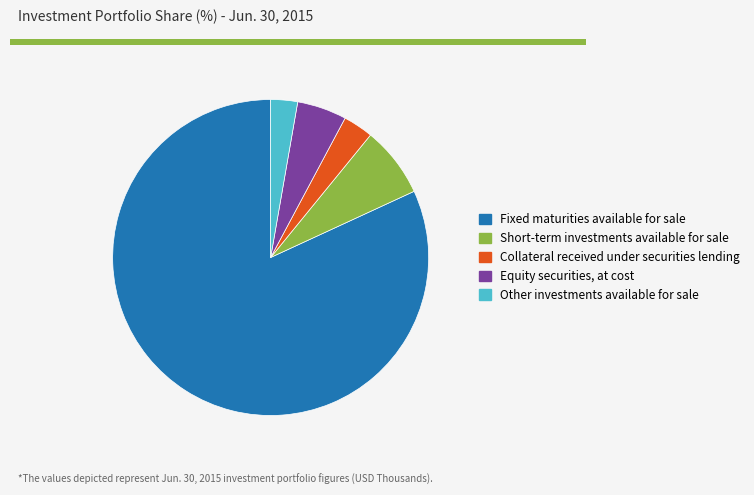

What is the ratio of the value at Collateral received under securities lending to the value at Short-term investments available for sale?

0.4